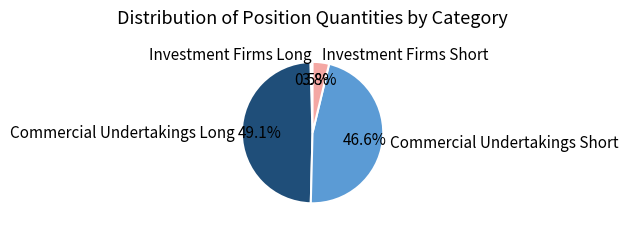

Which slice is the largest?

Commercial Undertakings Long